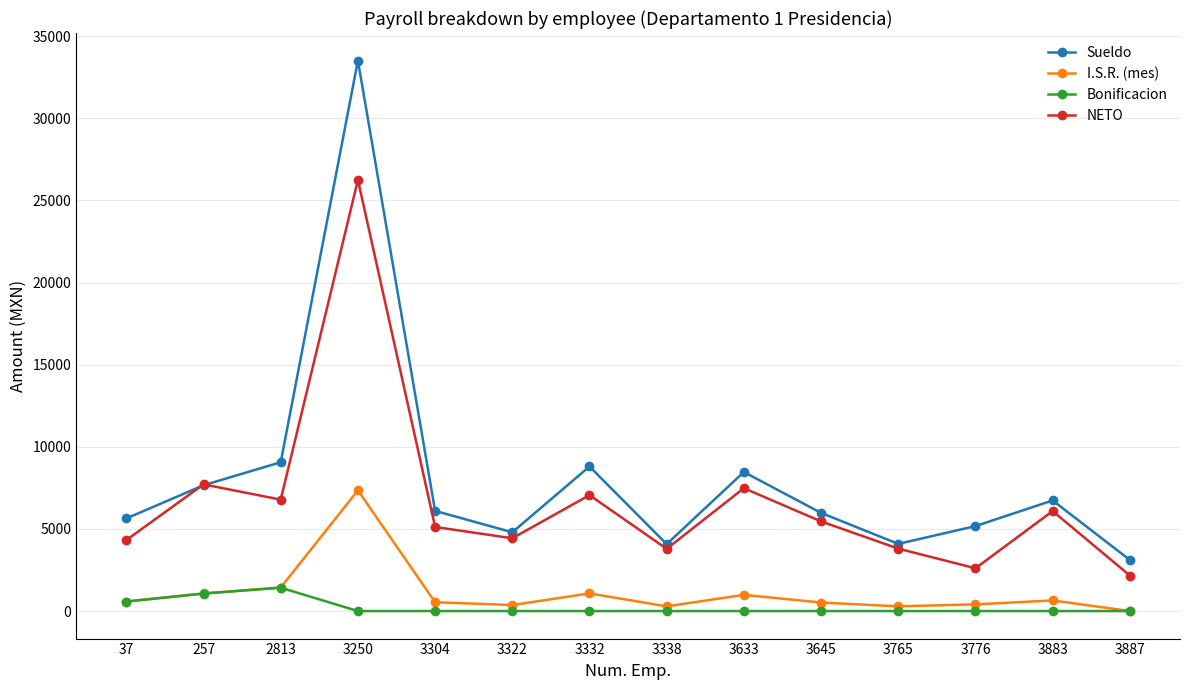

At which label does NETO first exceed 5458?

257